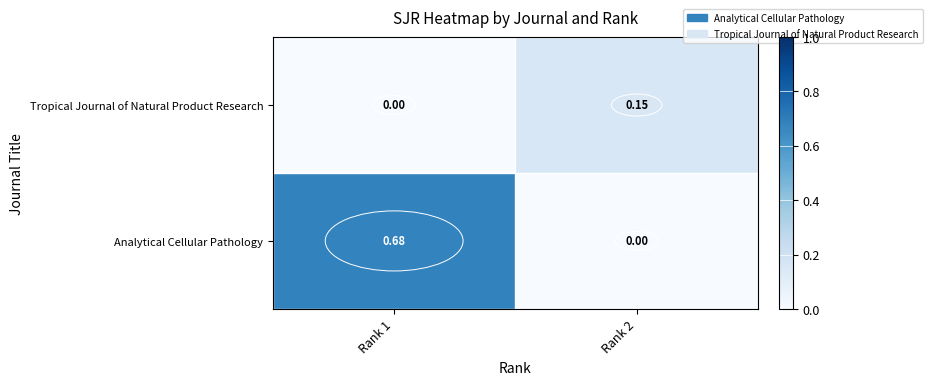

How many categories are shown in the chart?

2